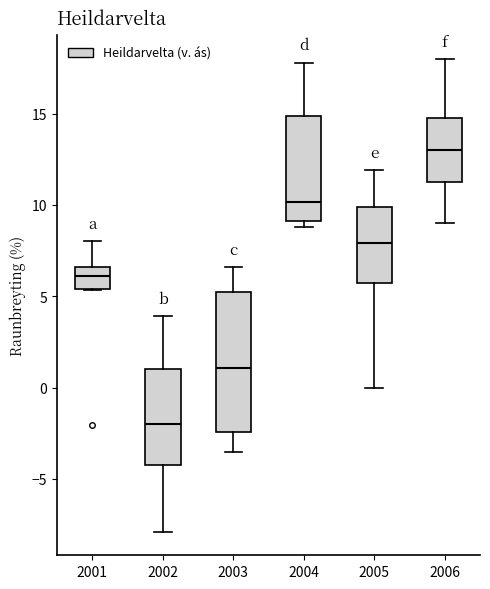

Reading left to right, read every box against the y-axis: the position of its median line, the range the box covers, and the ends of its whiskers. The values are not printed on the chart, so give them approximately, as read against the axis.

2001: median 6.0, box 5.5 to 6.5, whiskers 5.5 to 8.0
2002: median -2.0, box -4.0 to 1.0, whiskers -8.0 to 4.0
2003: median 1.0, box -2.5 to 5.0, whiskers -3.5 to 6.5
2004: median 10.0, box 9.0 to 15.0, whiskers 9.0 (just below the box's lower edge) to 18.0
2005: median 8.0, box 5.5 to 10.0, whiskers 0.0 to 12.0
2006: median 13.0, box 11.5 to 15.0, whiskers 9.0 to 18.0